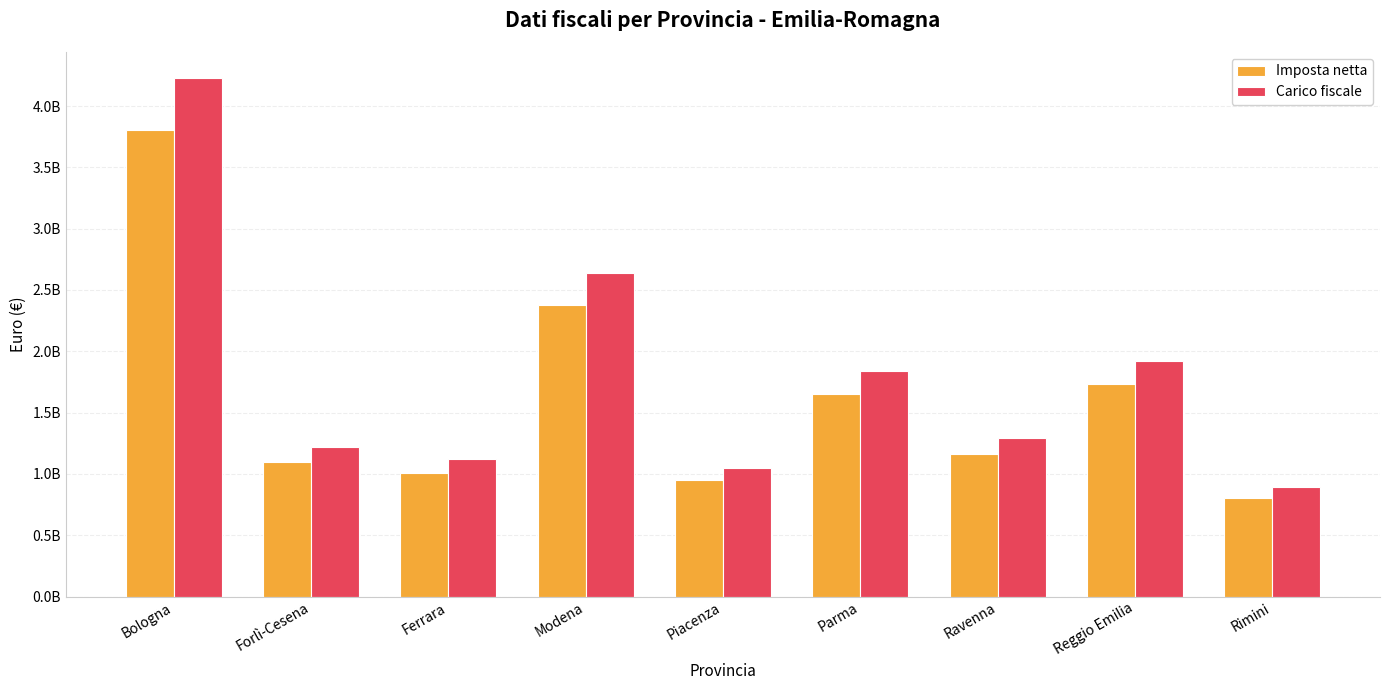

Which series has the largest total across all categories?

Carico fiscale